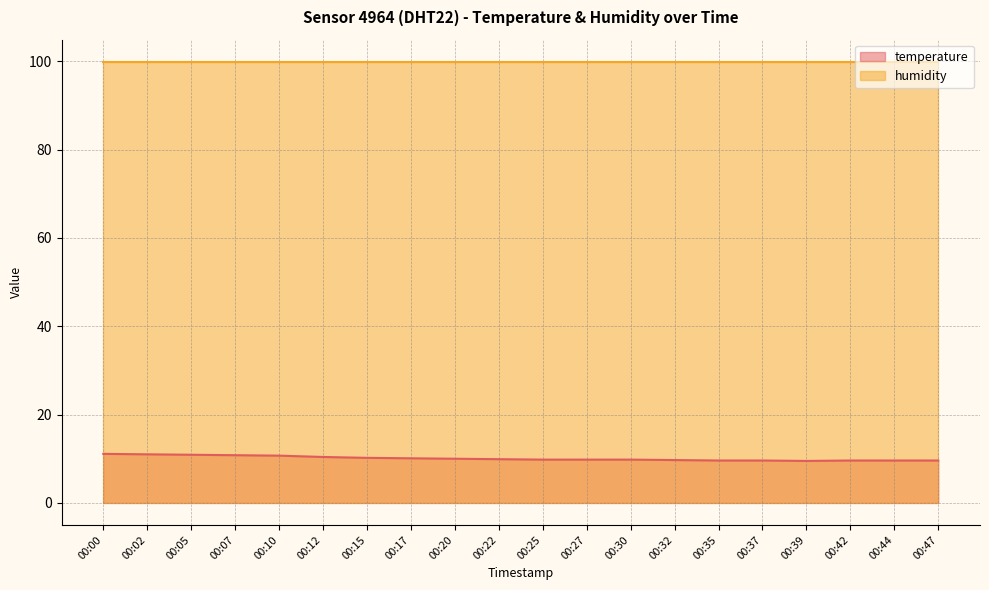

At which category does the data reach its first local valley?

00:39